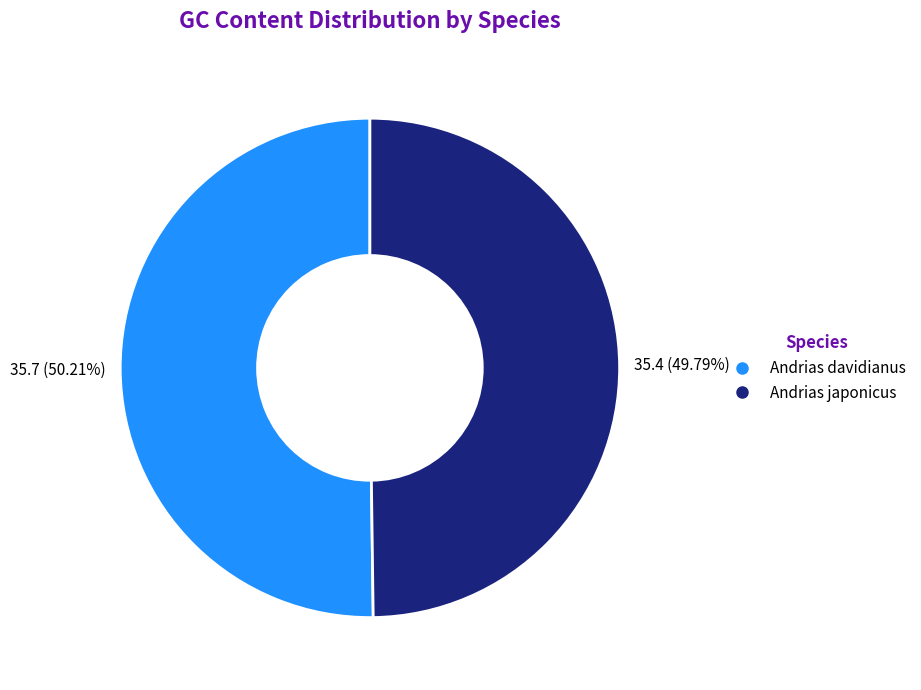

Do Andrias davidianus and Andrias japonicus together represent more than half of the pie?

Yes